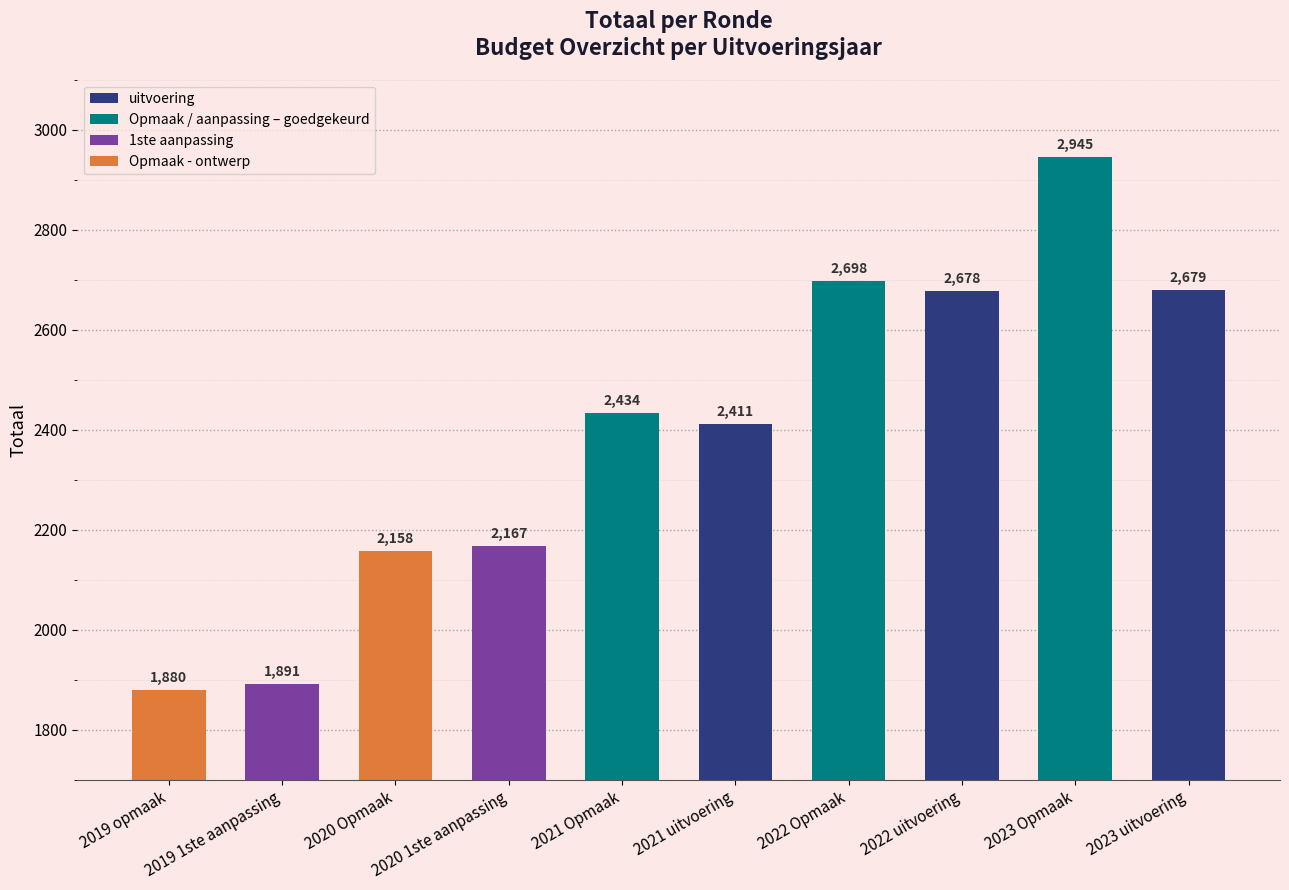

Rank the categories by value from highest to lowest.

2023 Opmaak, 2022 Opmaak, 2023 uitvoering, 2022 uitvoering, 2021 Opmaak, 2021 uitvoering, 2020 1ste aanpassing, 2020 Opmaak, 2019 1ste aanpassing, 2019 opmaak